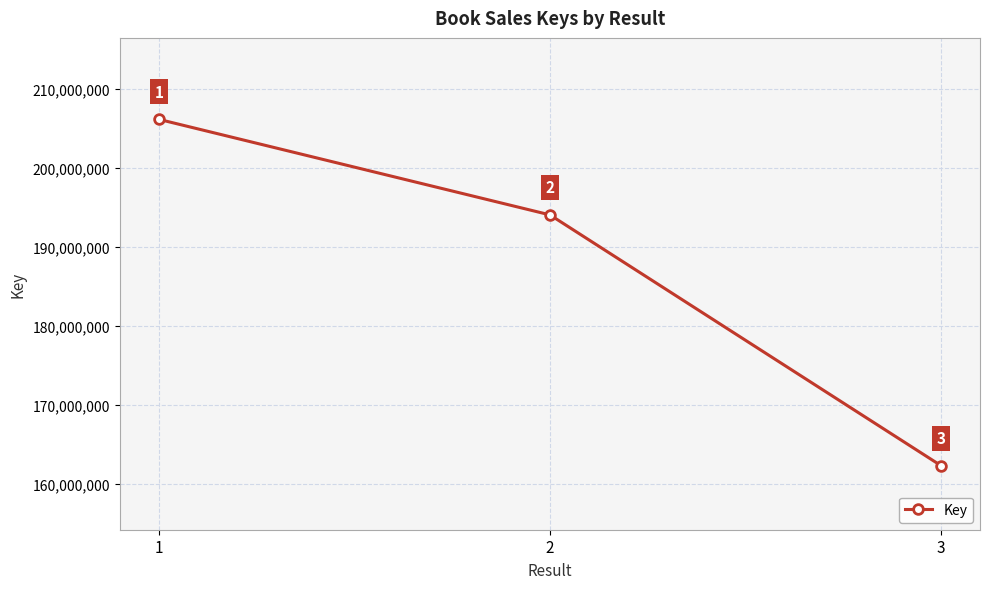

Rank the categories by value from lowest to highest.

3, 2, 1